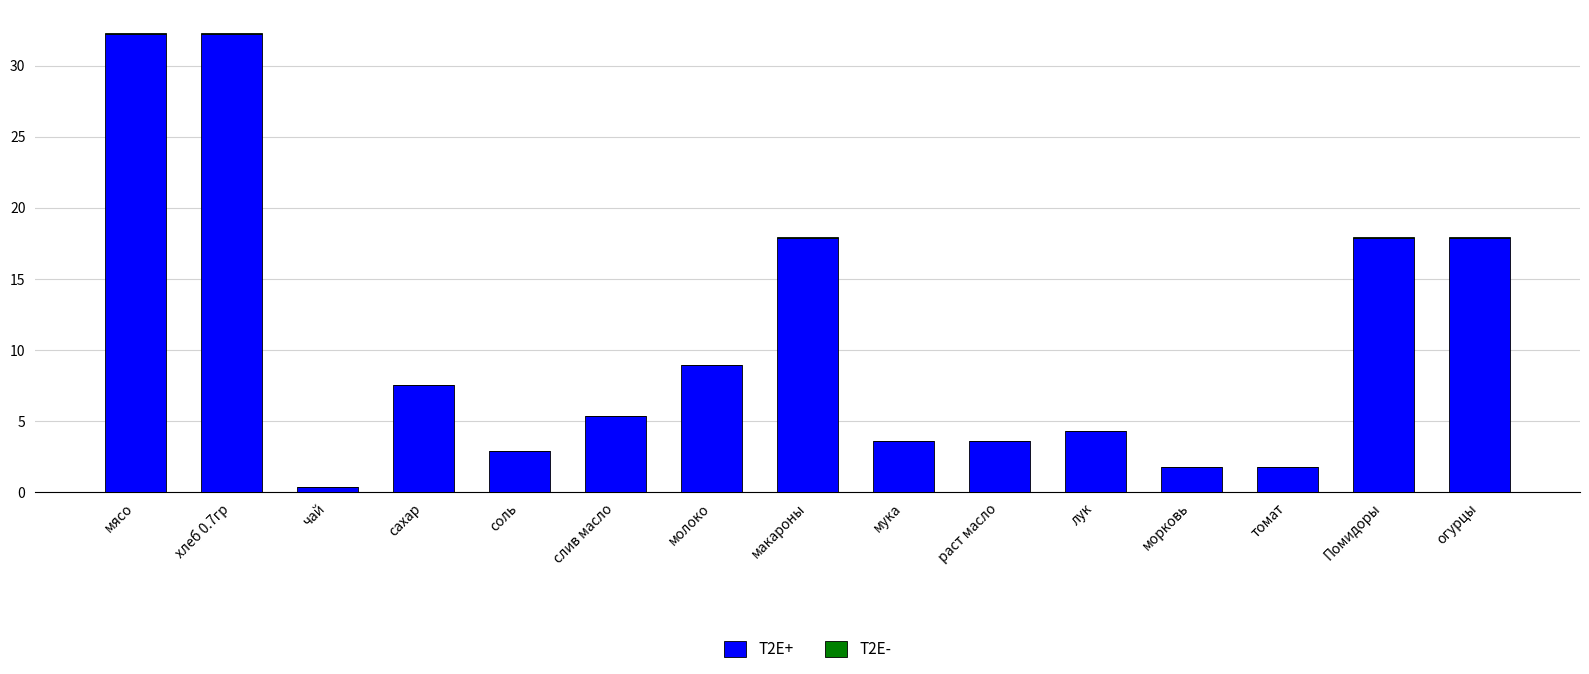

True or false: T2E+ has a value of 9.4 at мясо.

False